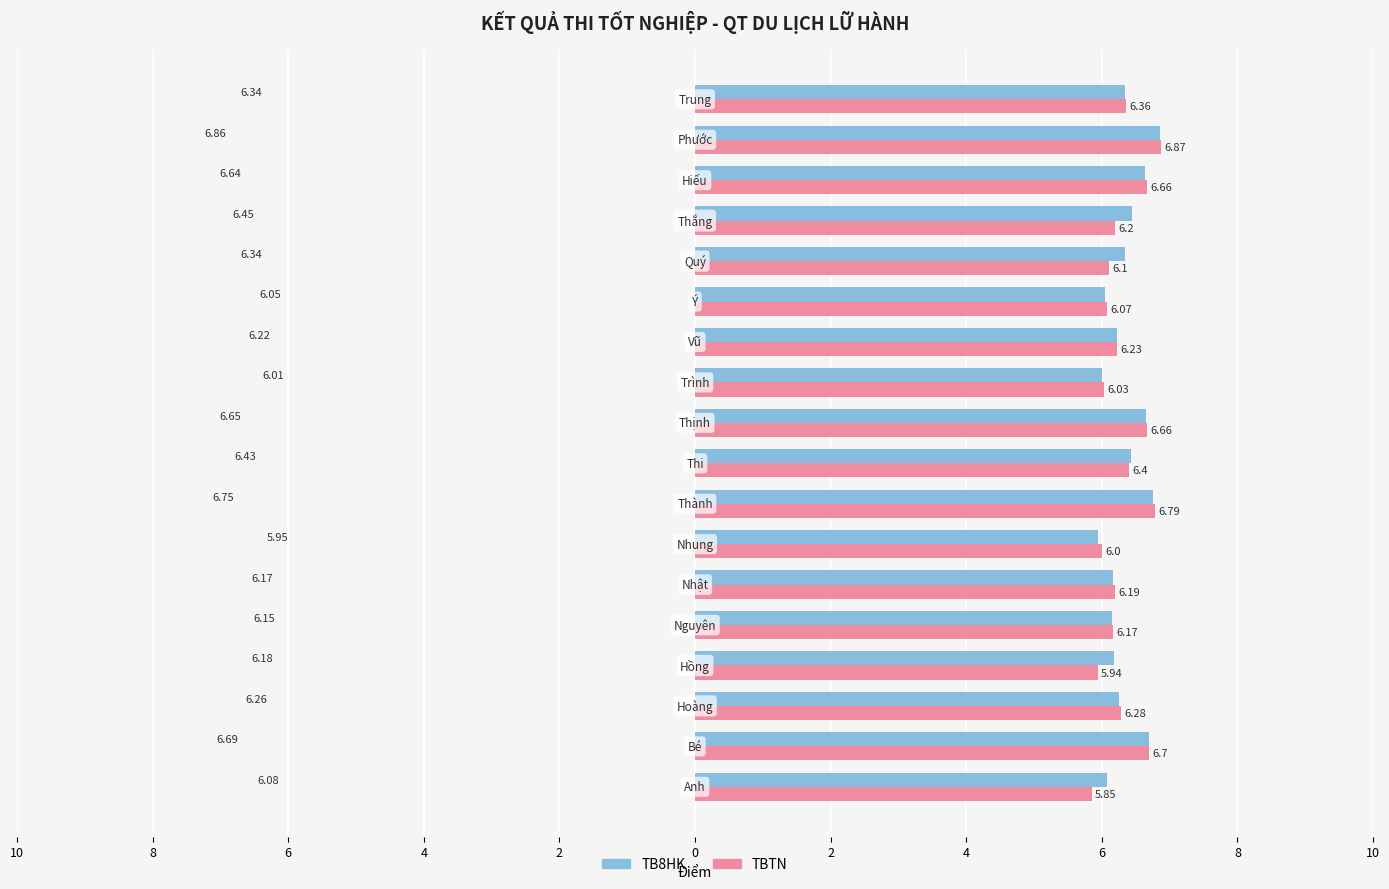

What is the difference between the maximum and minimum values in the TB8HK series?

0.9